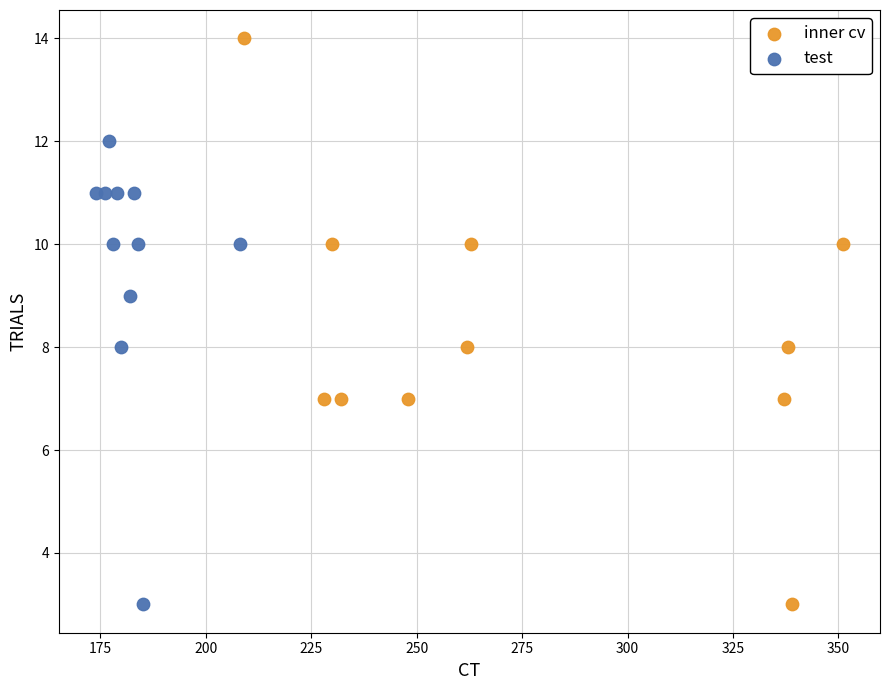

Which series contains the highest Y value?

inner cv